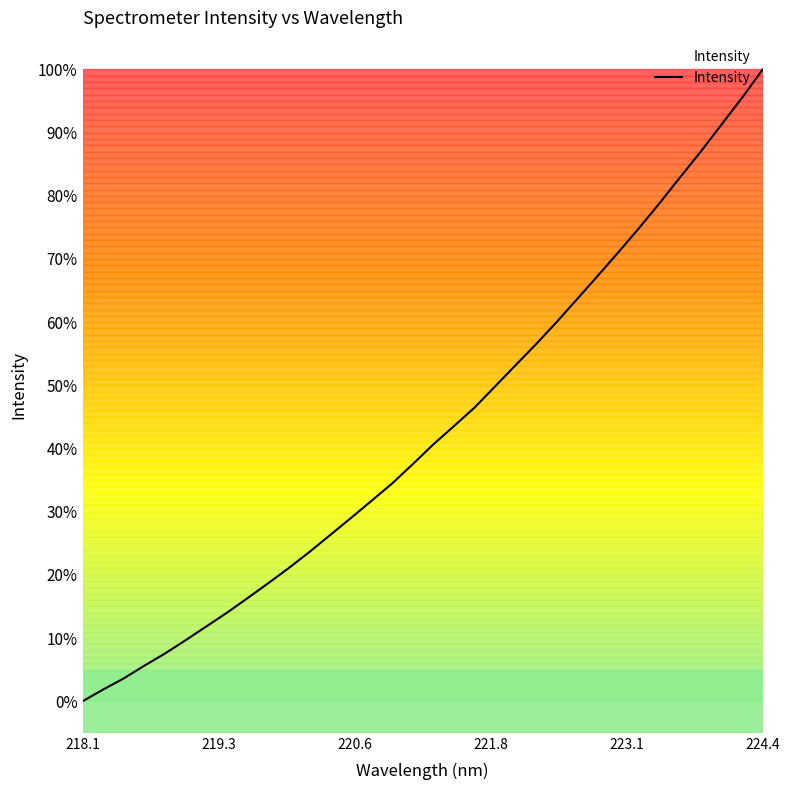

What is the greatest value displayed?

100.0